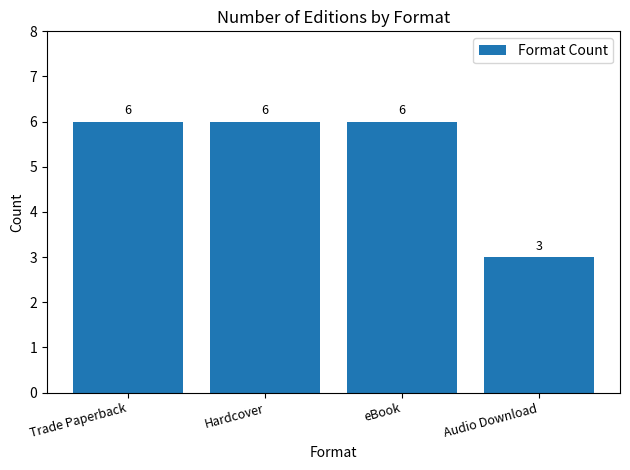

What is the label of the 2nd bar from the right?

eBook